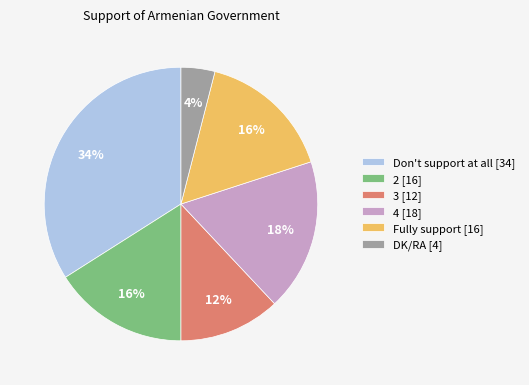

What is the ratio of the value at Fully support to the value at Don't support at all?

0.5